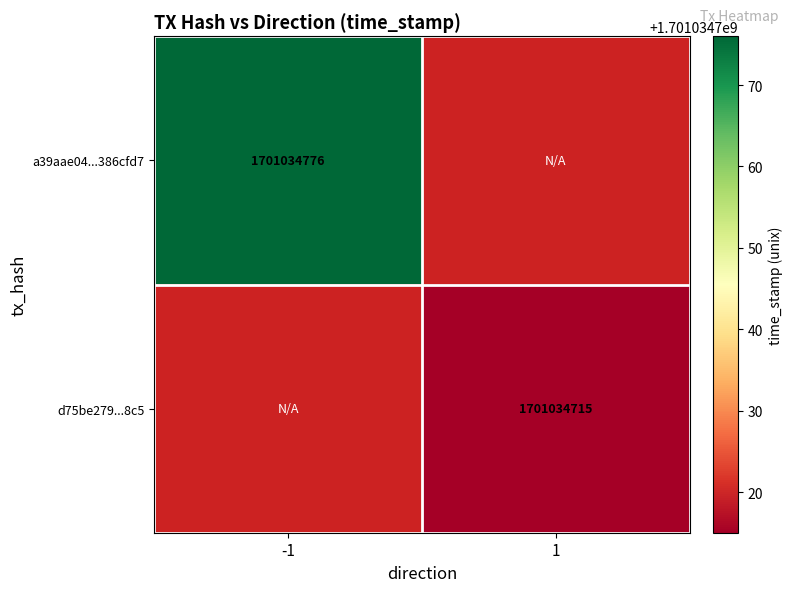

At how many categories does at least one series exceed 18128654?

2